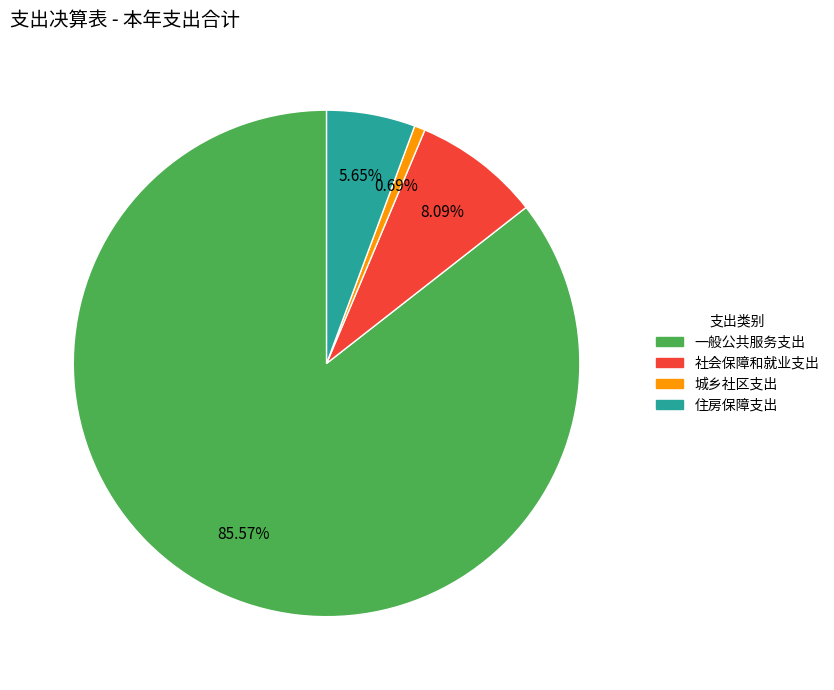

The 住房保障支出 slice represents 6% of the pie. True or false?

True